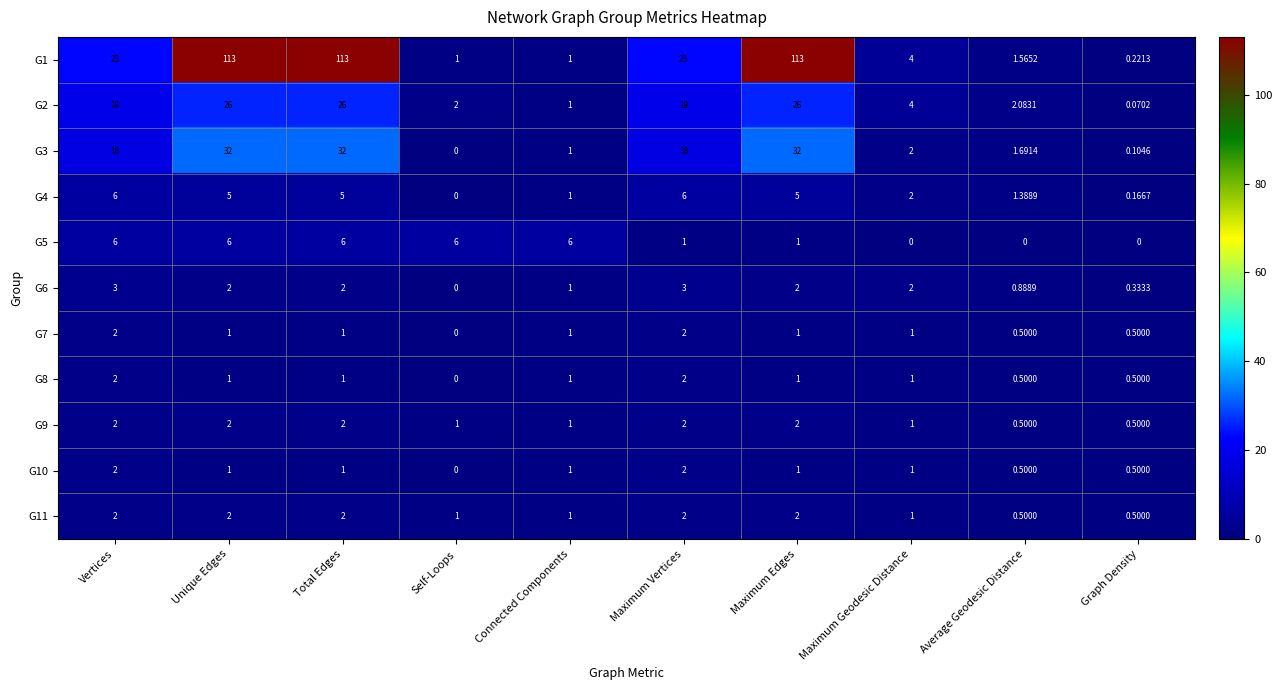

At which label does G7 first exceed 1?

Vertices